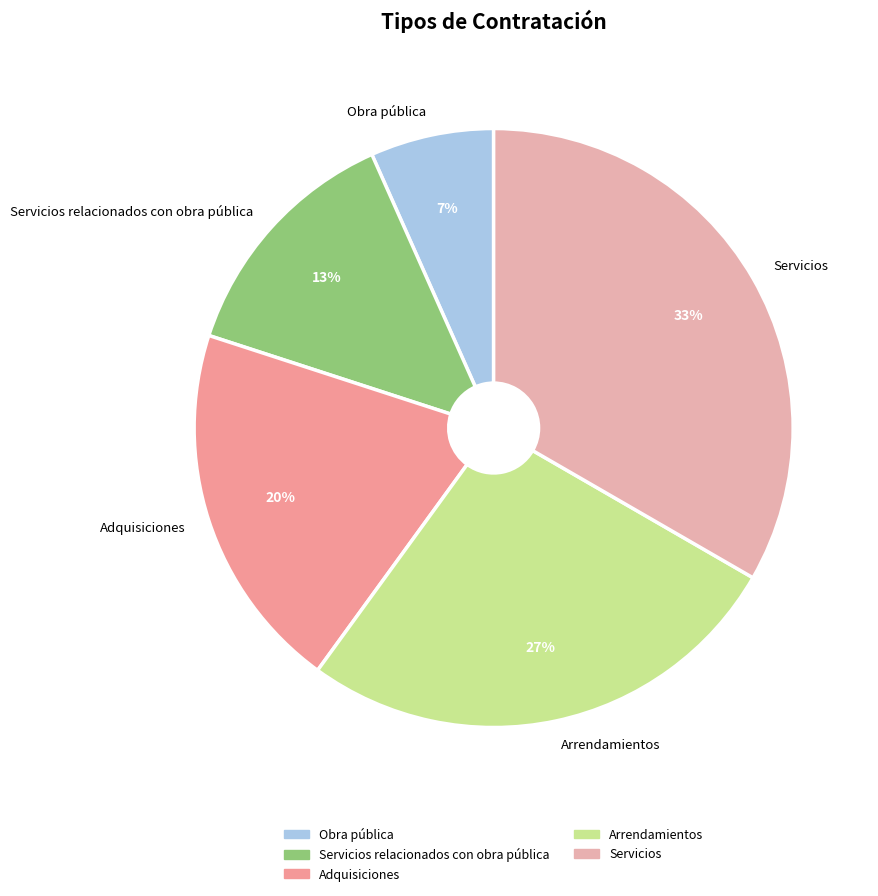

Do Arrendamientos and Servicios relacionados con obra pública together represent more than half of the pie?

No